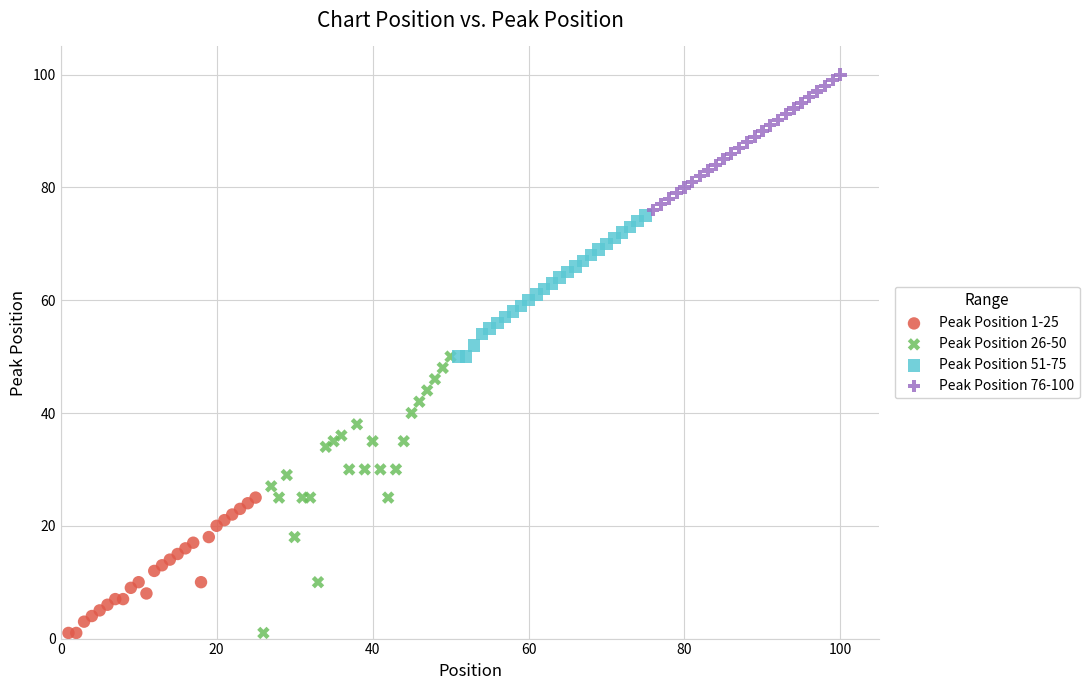

Which series contains the highest Y value?

Peak Position 76-100